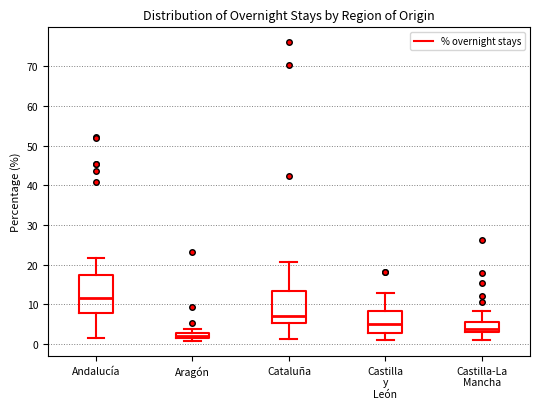

Where does the median line of the box for Castilla-La Mancha sit on the y-axis? The values are not printed on the chart, so give them approximately, as read against the axis.

4